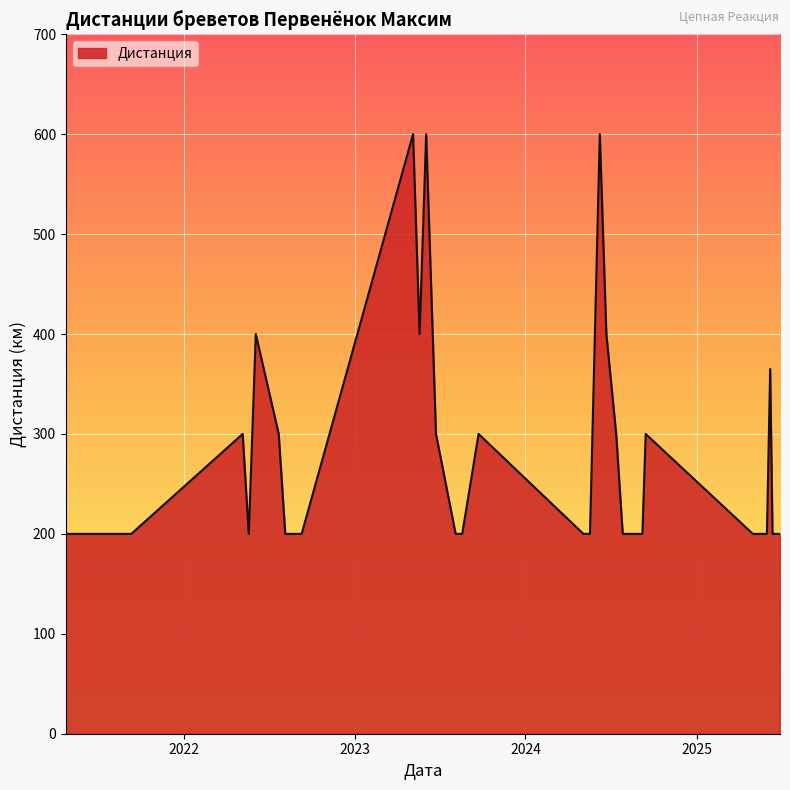

What is the difference between the maximum and minimum values?

400